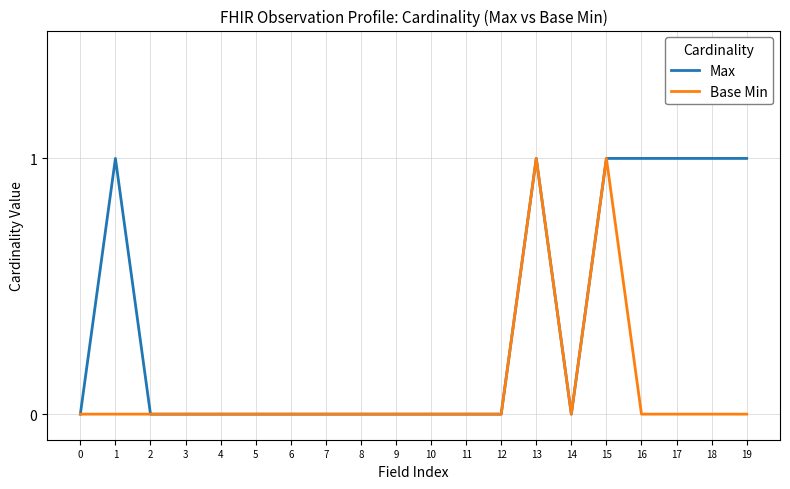

Rank the series by their average value, from lowest to highest.

Base Min, Max